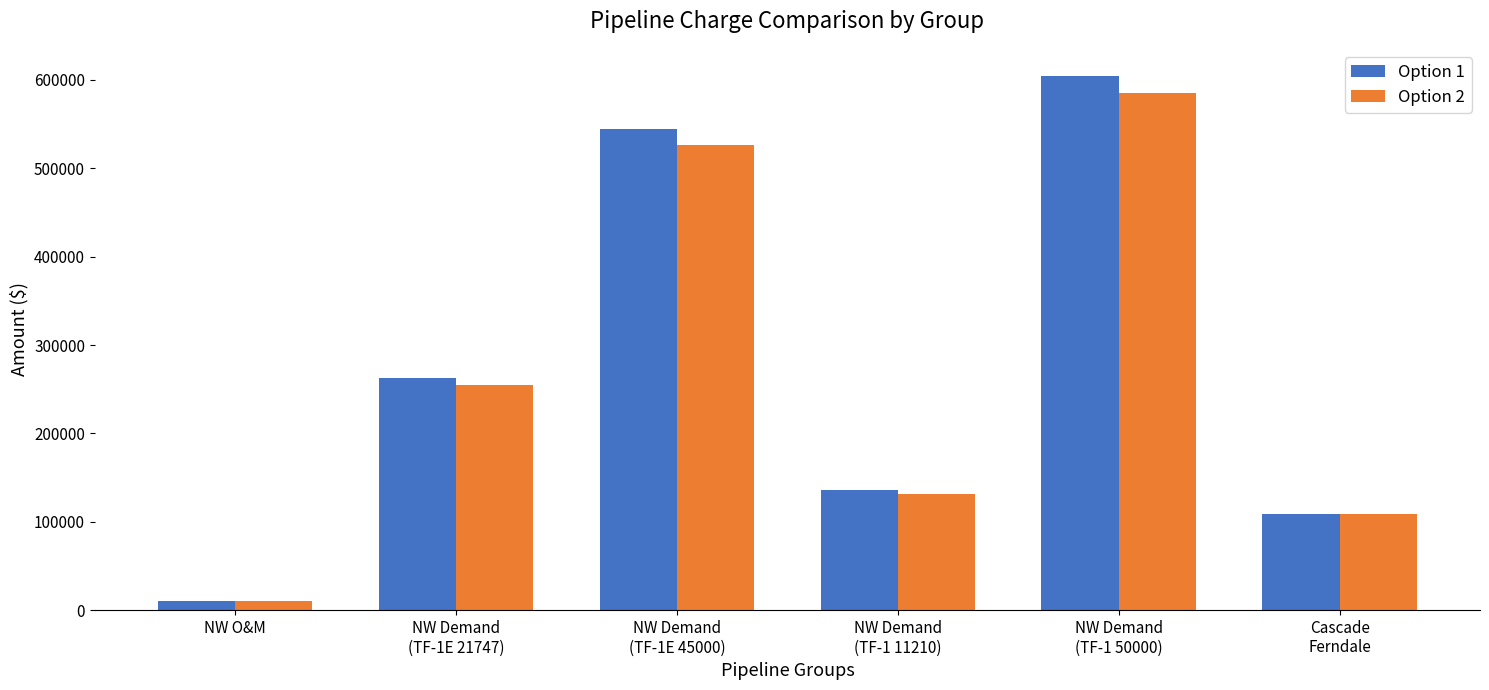

Rank the series by their average value, from lowest to highest.

Option 2, Option 1